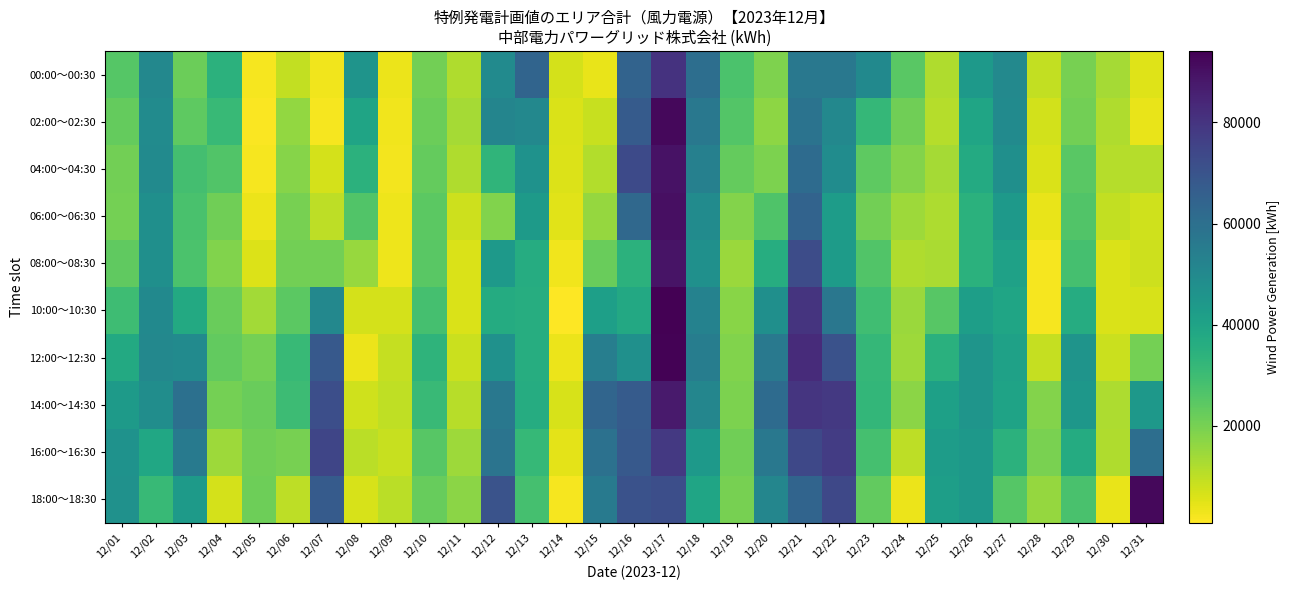

Which series has the widest spread of values?

10:00～10:30